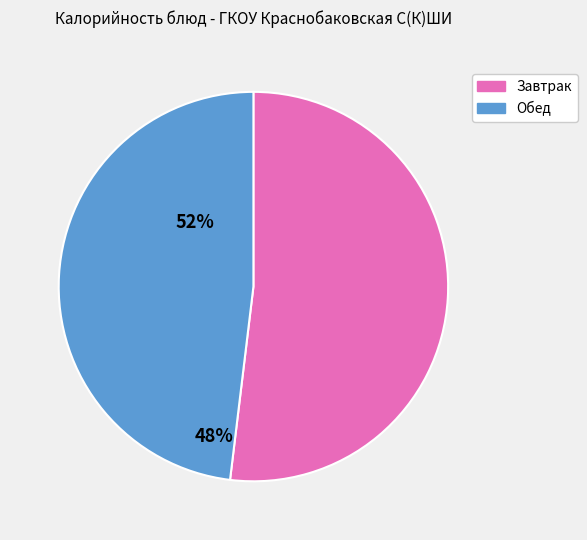

Which has a higher value, Завтрак or Обед?

Завтрак